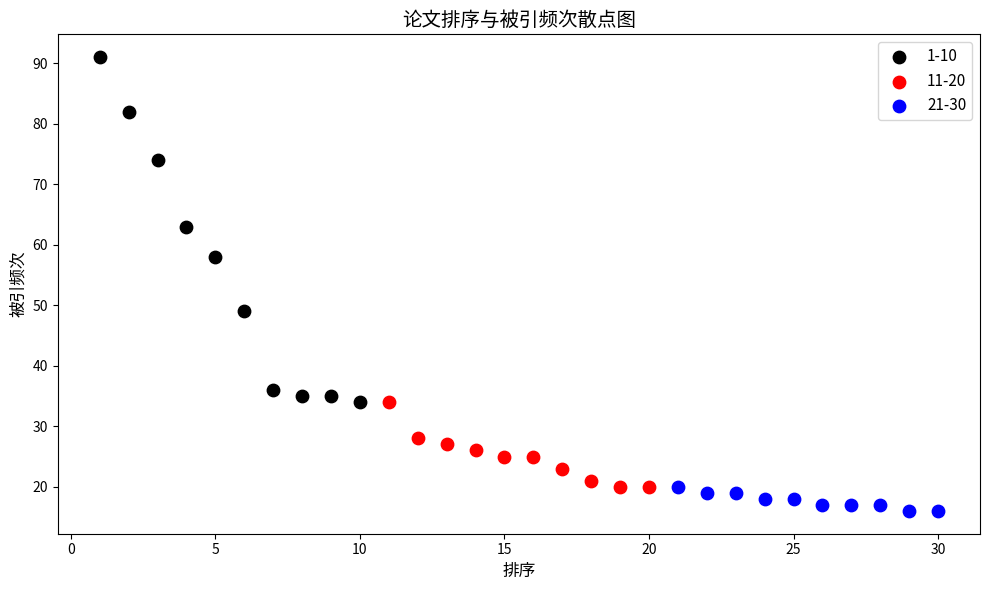

Which series contains the highest Y value?

1-10